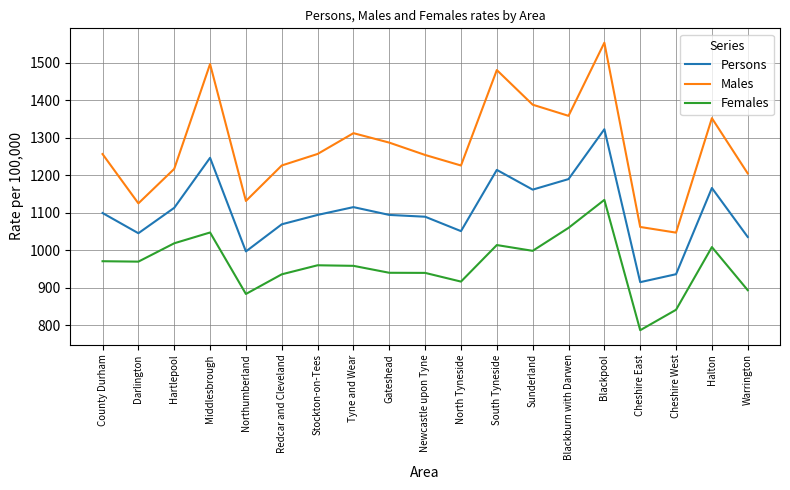

Which series has the widest spread of values?

Males